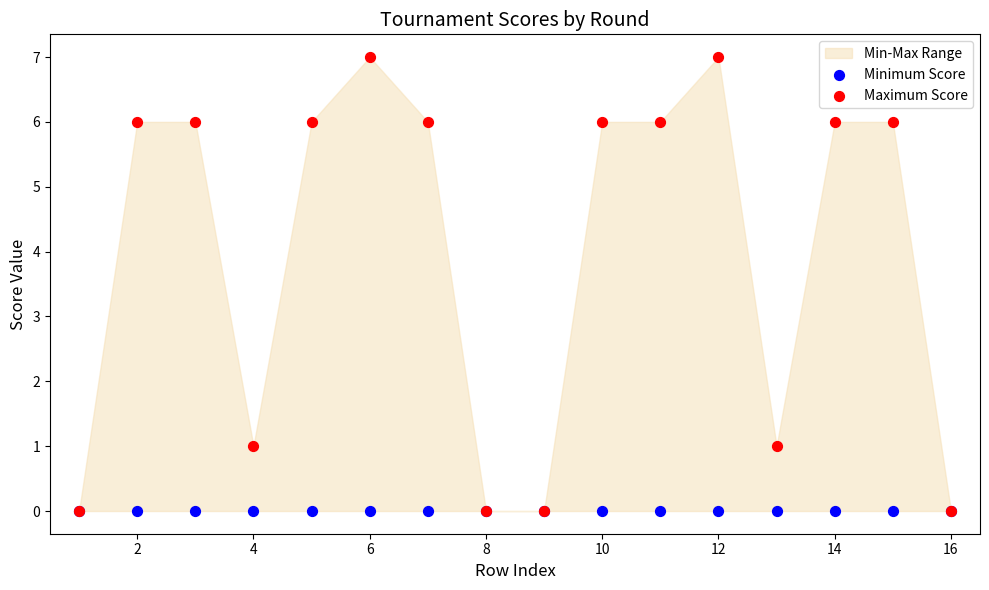

Which series reaches the minimum Y coordinate?

Minimum Score